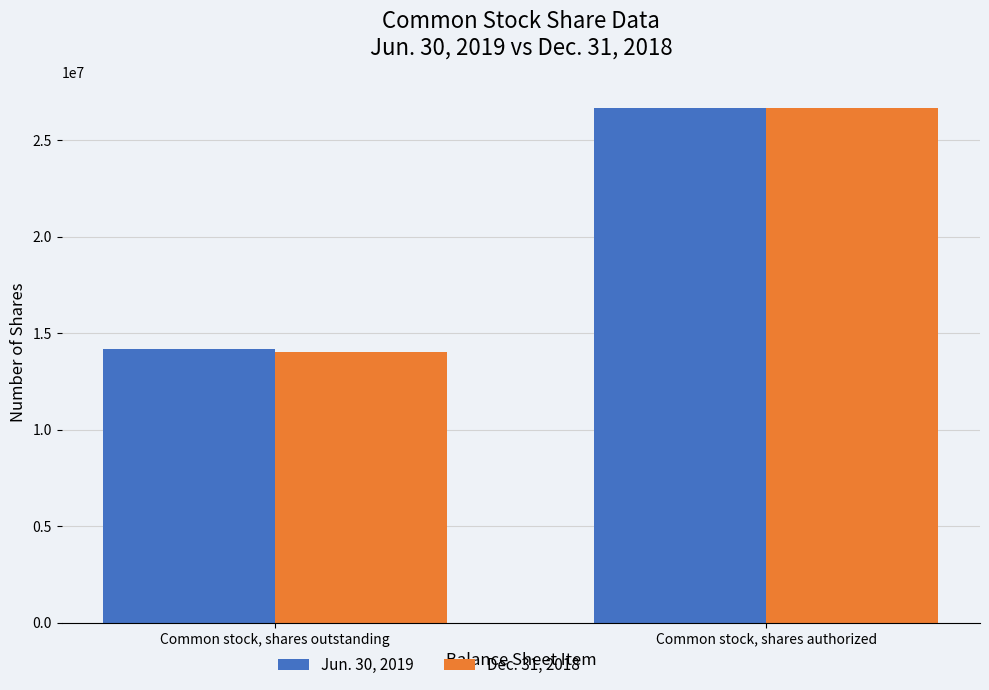

Reading left to right, list all the values displayed in this chart.

Jun. 30, 2019: 14171561	26666667
Dec. 31, 2018: 14015615	26666667